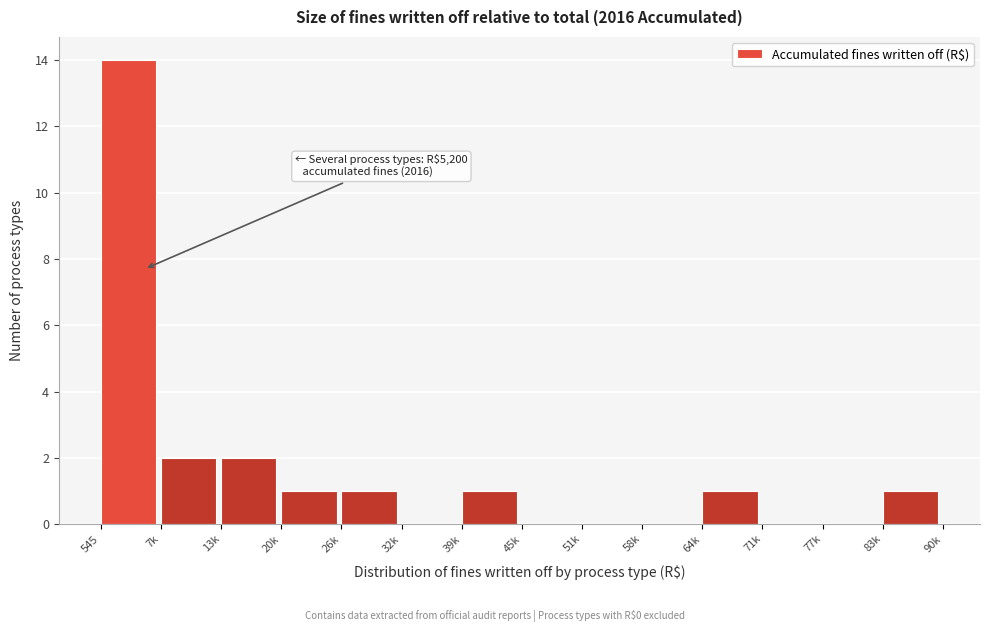

Reading left to right, extract all data points from this chart.

545=14	7k=2	13k=2	20k=1	26k=1	32k=0	39k=1	45k=0	51k=0	58k=0	64k=1	71k=0	77k=0	83k=1